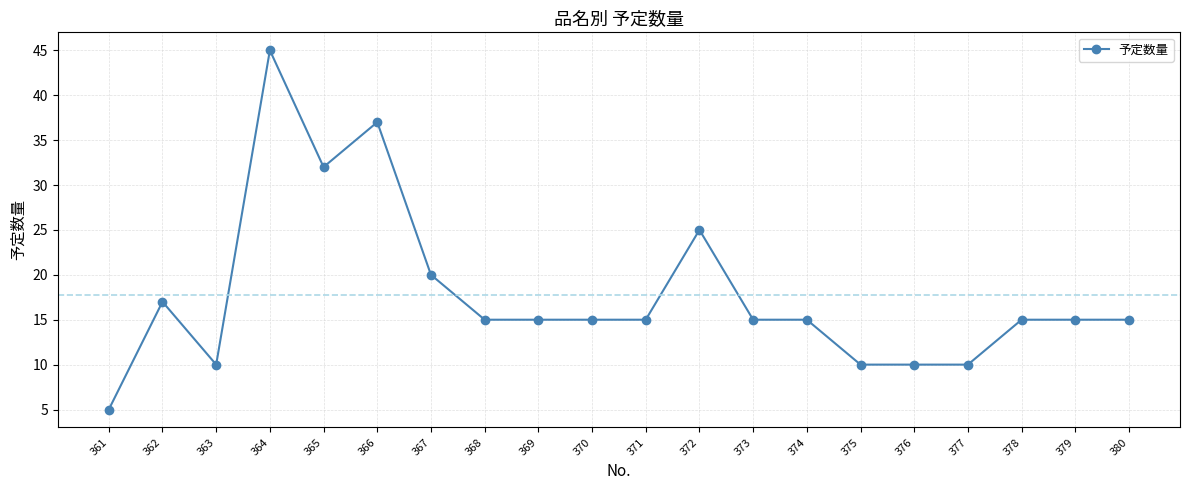

True or false: there are more than 0 points higher than both neighbors.

True